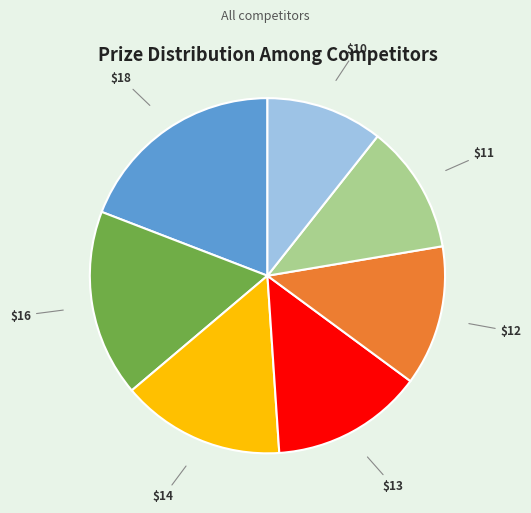

Is there any slice that represents more than half of the pie?

No